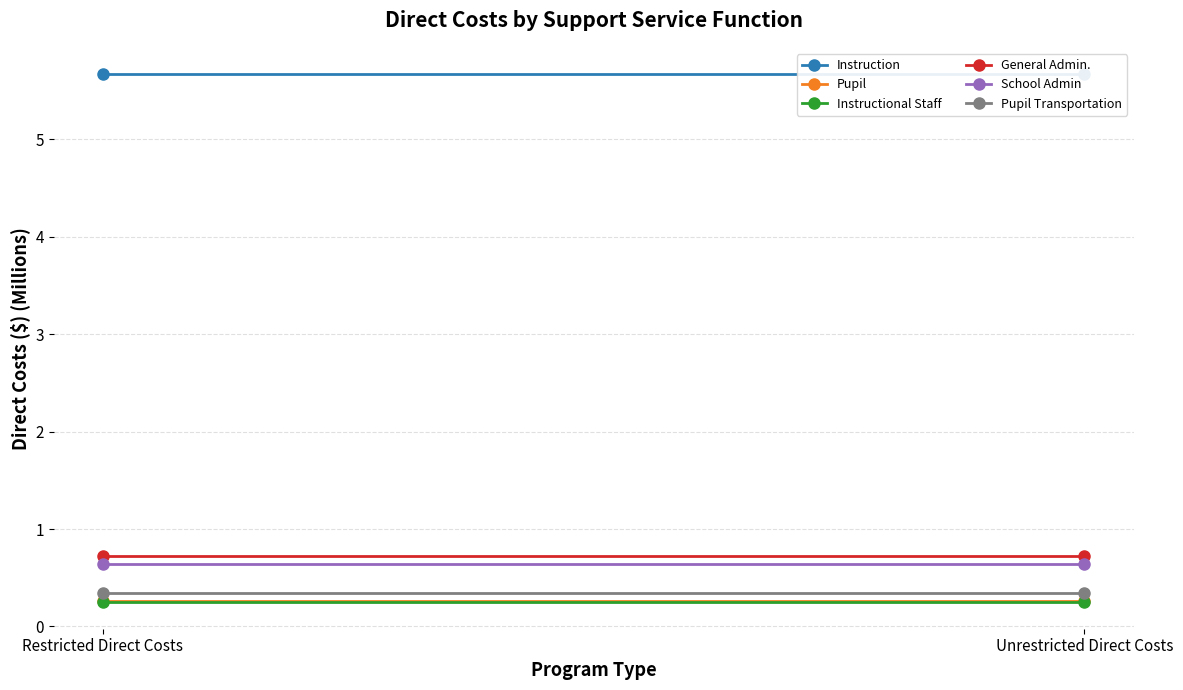

At how many categories does at least one series exceed 3?

2